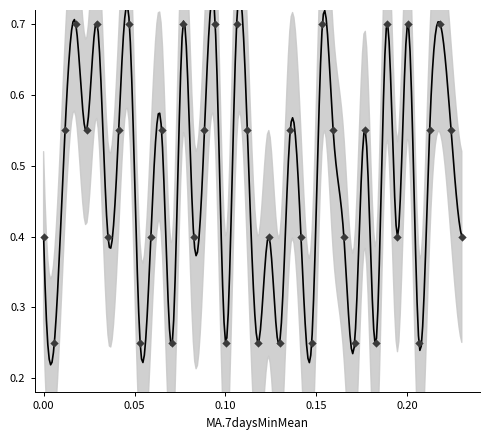

Which has a higher value, 25 or 34?

25